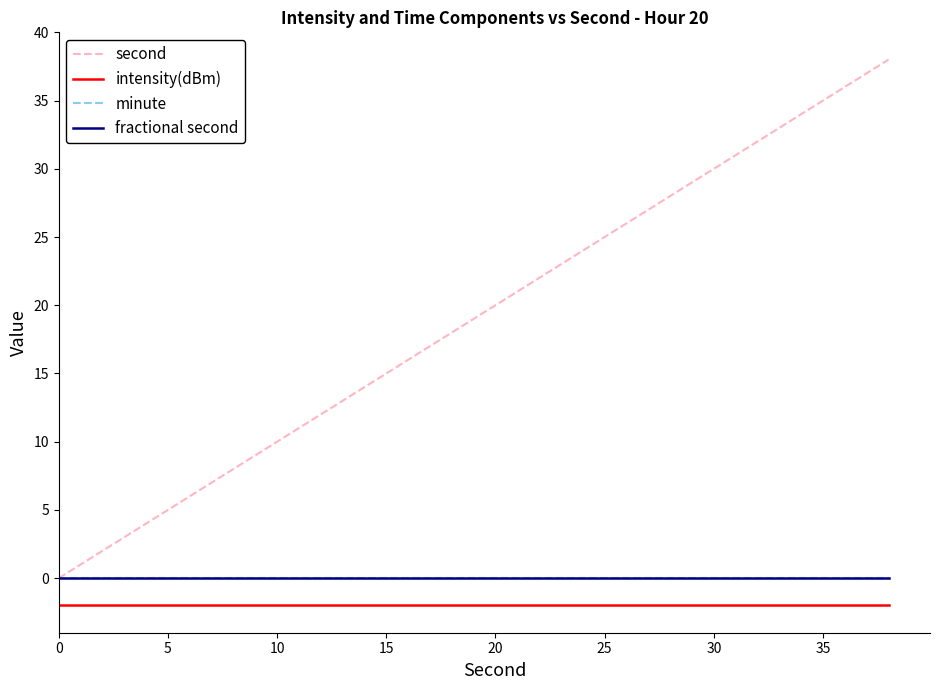

Does the chart display data point markers on the line(s)?

No